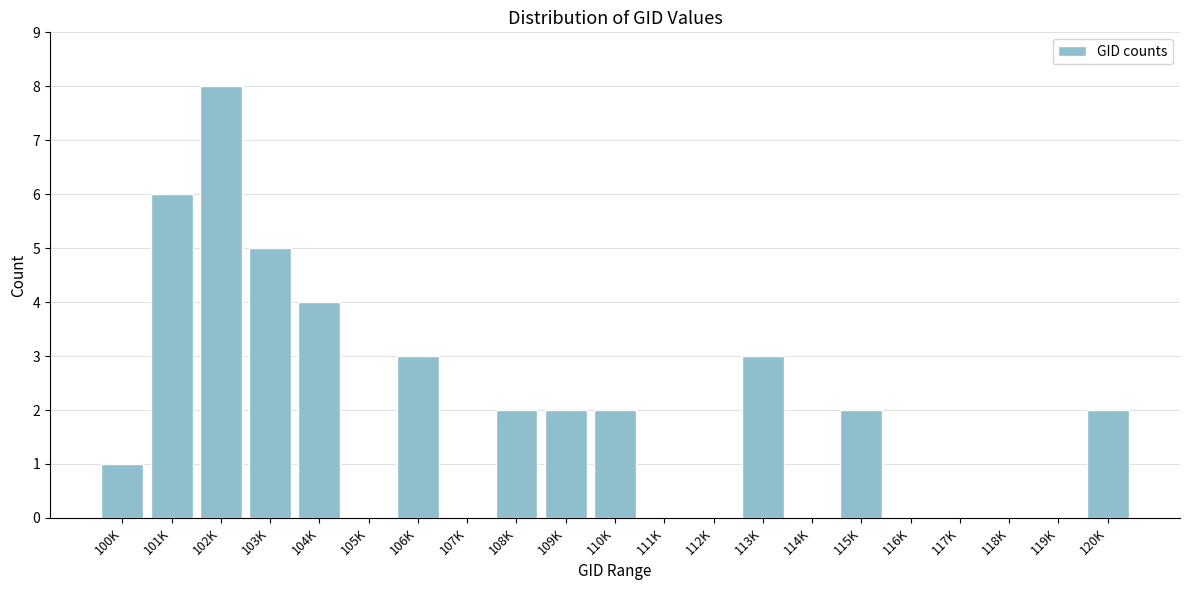

Reading right to left, list all the values displayed in this chart.

120K=2	119K=0	118K=0	117K=0	116K=0	115K=2	114K=0	113K=3	112K=0	111K=0	110K=2	109K=2	108K=2	107K=0	106K=3	105K=0	104K=4	103K=5	102K=8	101K=6	100K=1